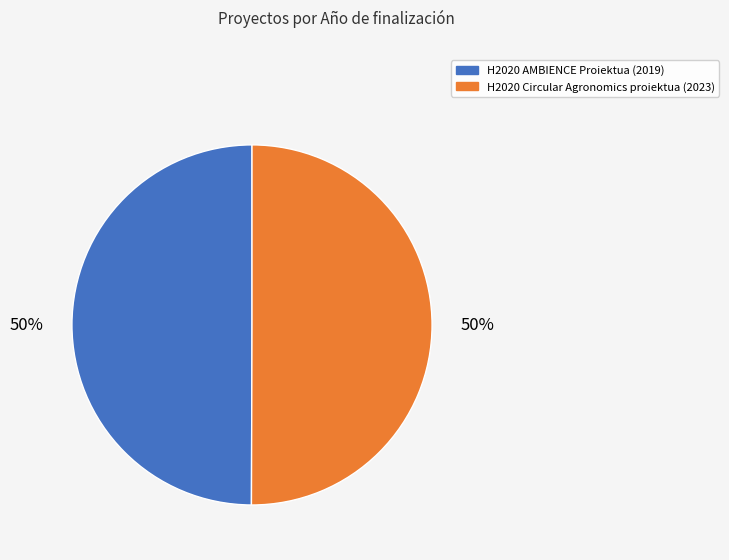

To the nearest percent, what percentage of the pie is H2020 Circular Agronomics proiektua?

50%